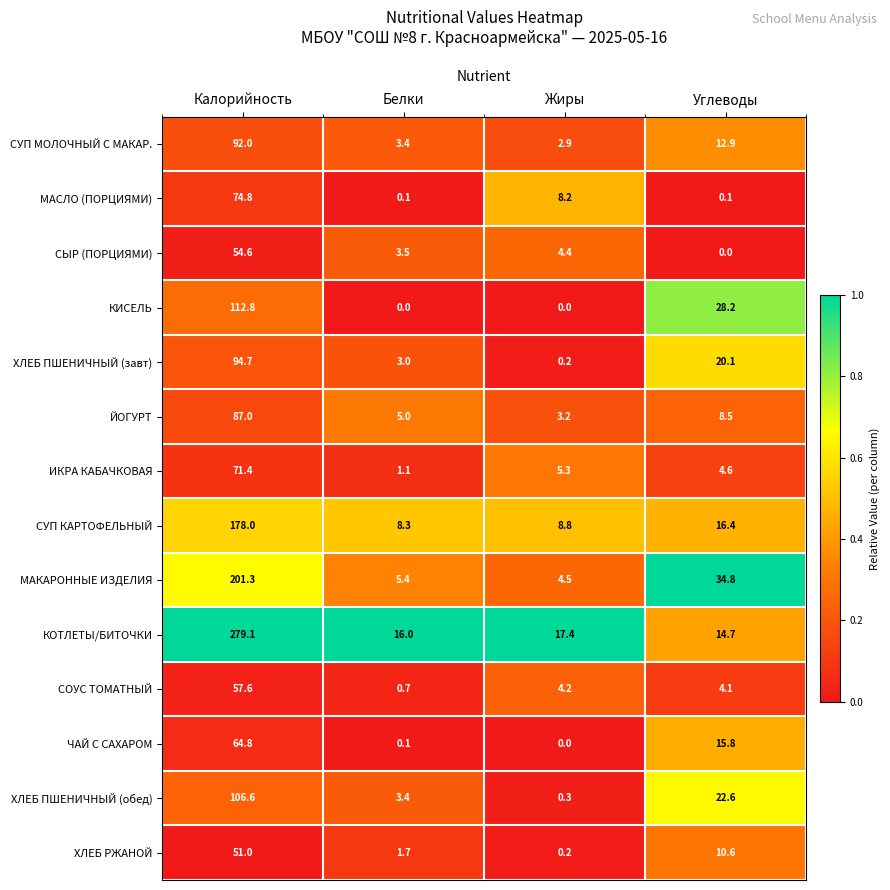

Between Калорийность and Жиры, which series saw the biggest shift?

КОТЛЕТЫ/БИТОЧКИ